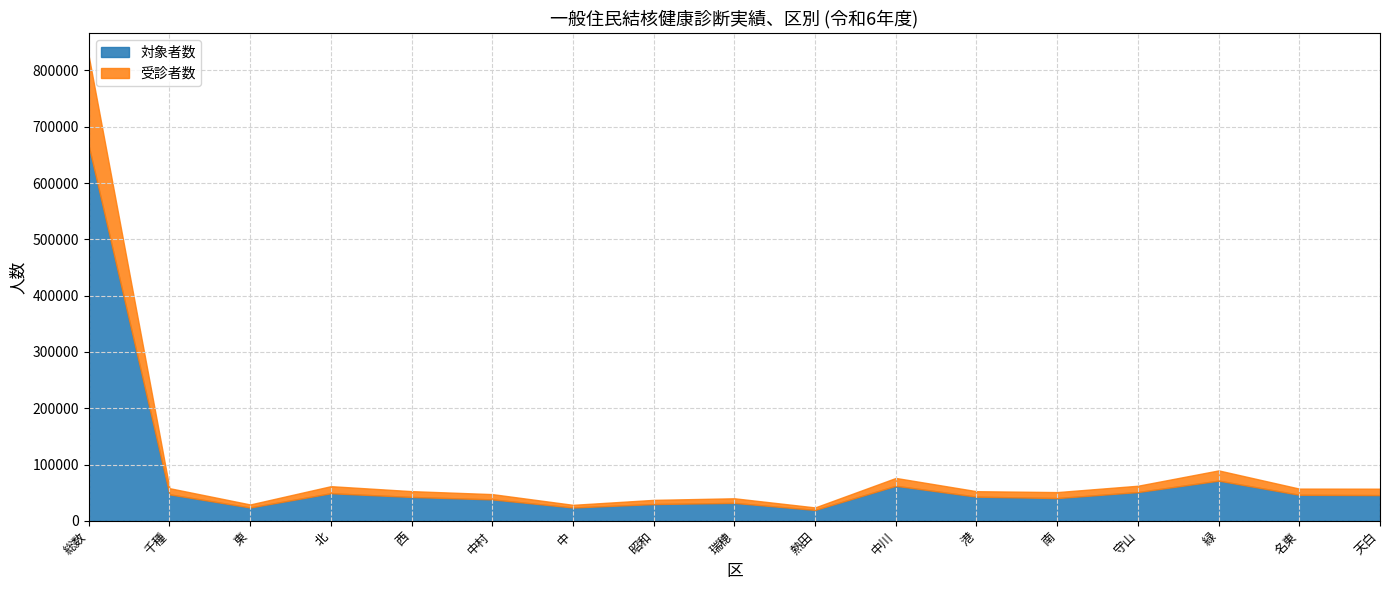

In 対象者数, how many points are lower than both neighbors (excluding endpoints)?

4